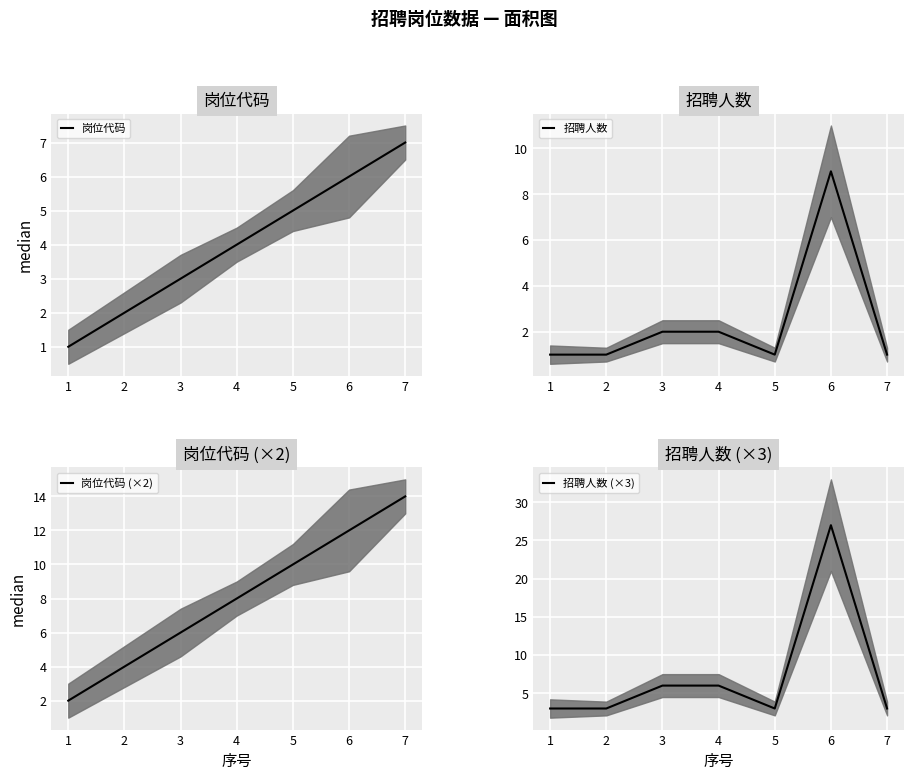

Between 1 and 6, which series saw the biggest shift?

招聘人数 (×3)